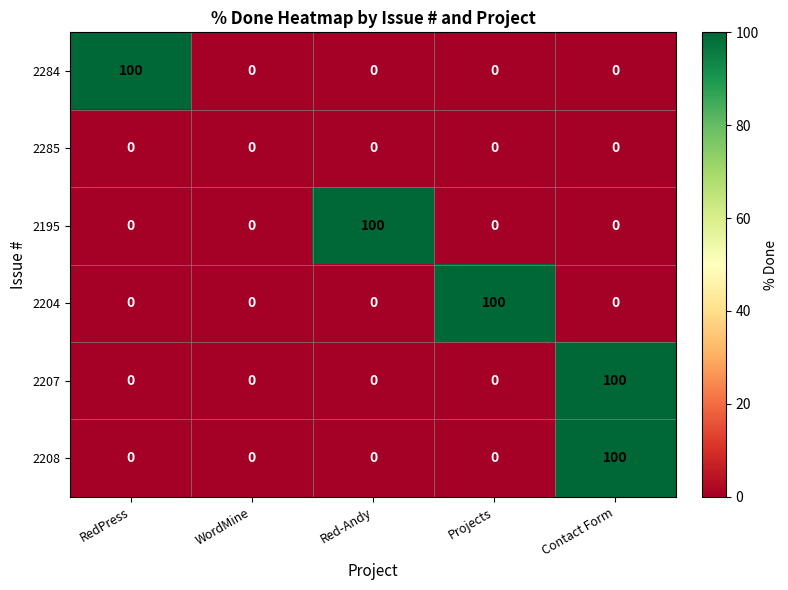

The 2208 series shows -46 at Red-Andy. True or false?

False